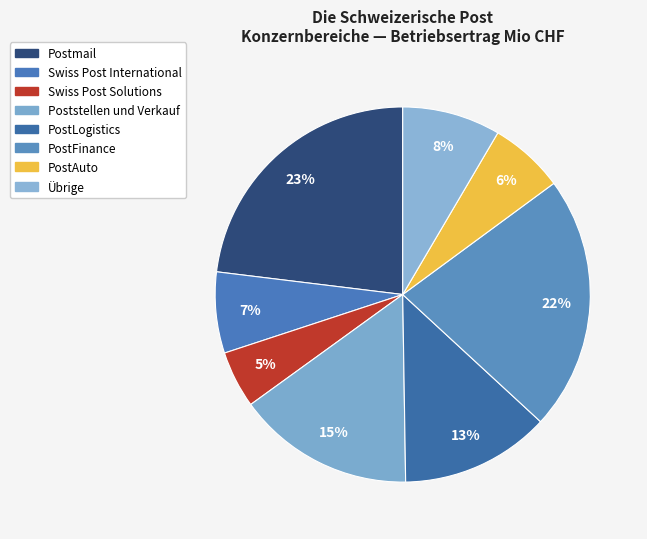

Which slice is the smallest?

Swiss Post Solutions